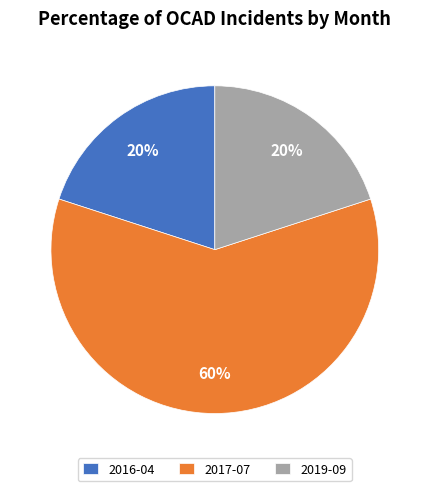

Does any single category account for the majority?

Yes